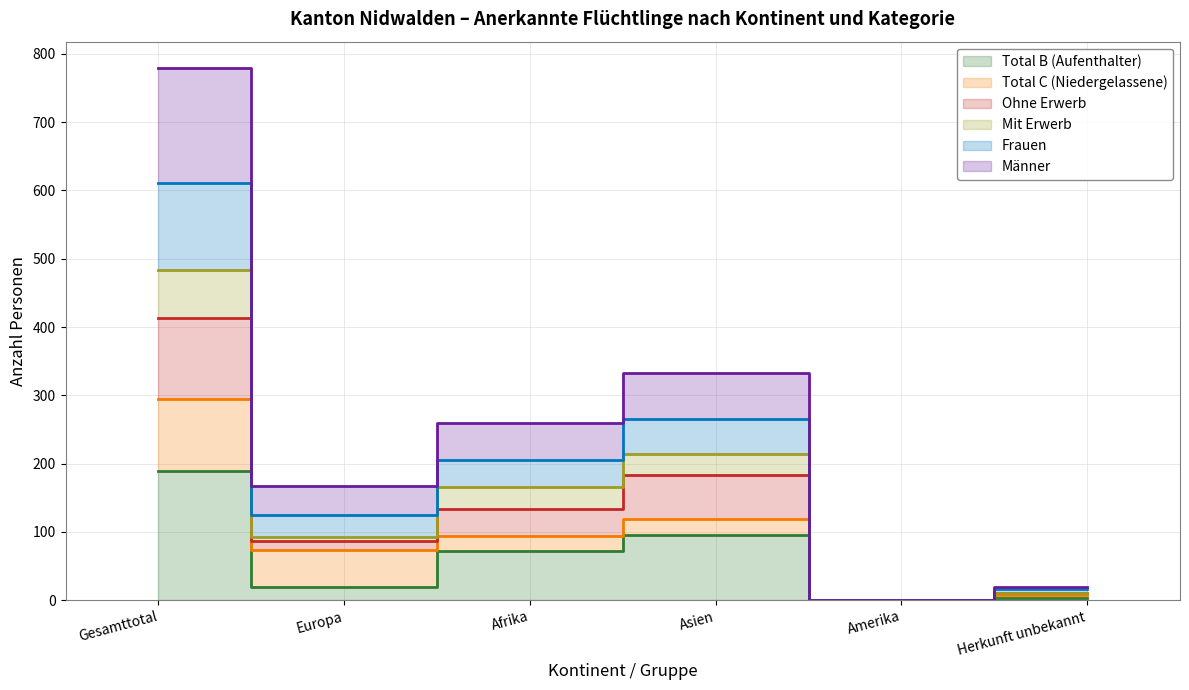

Is the value of Mit Erwerb at Europa greater than the value of Männer at Herkunft unbekannt?

Yes